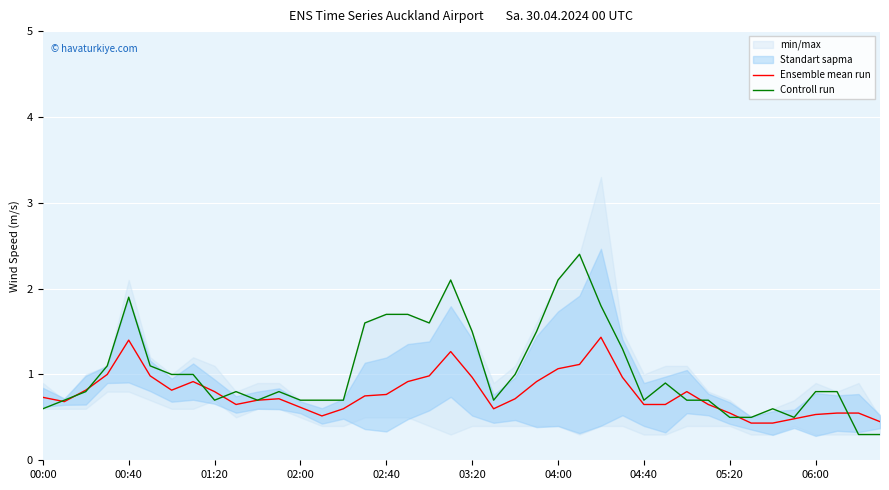

At how many categories does at least one series exceed 0?

40